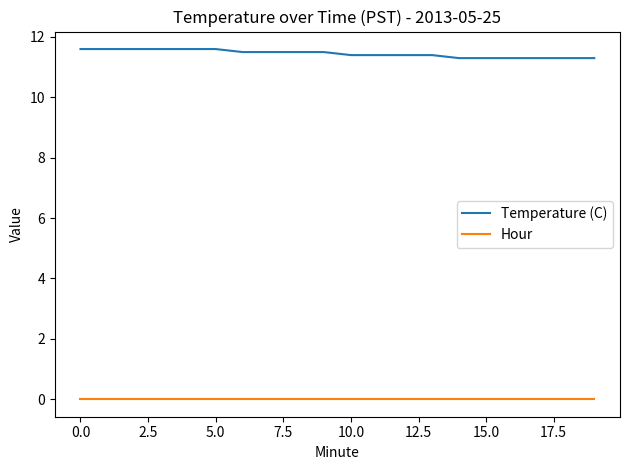

True or false: Temperature (C) and Hour cross at least once.

False